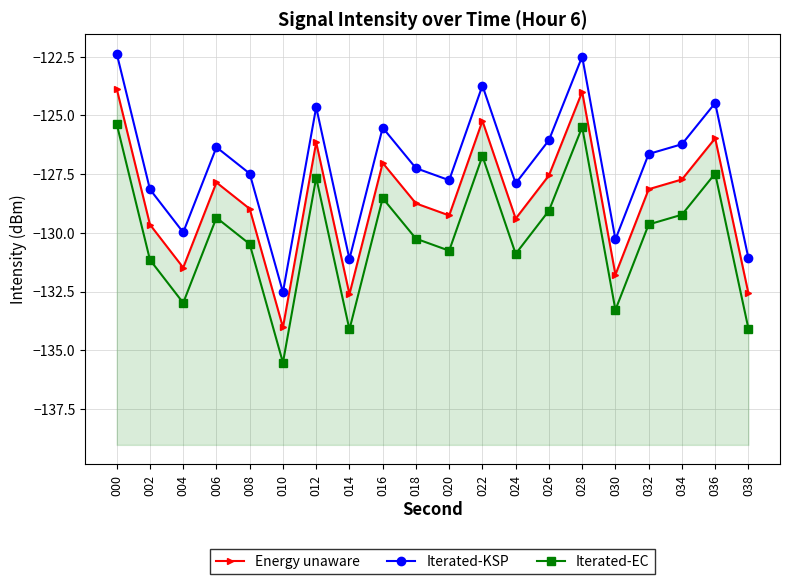

The Iterated-KSP series shows -211.5 at 028. True or false?

False